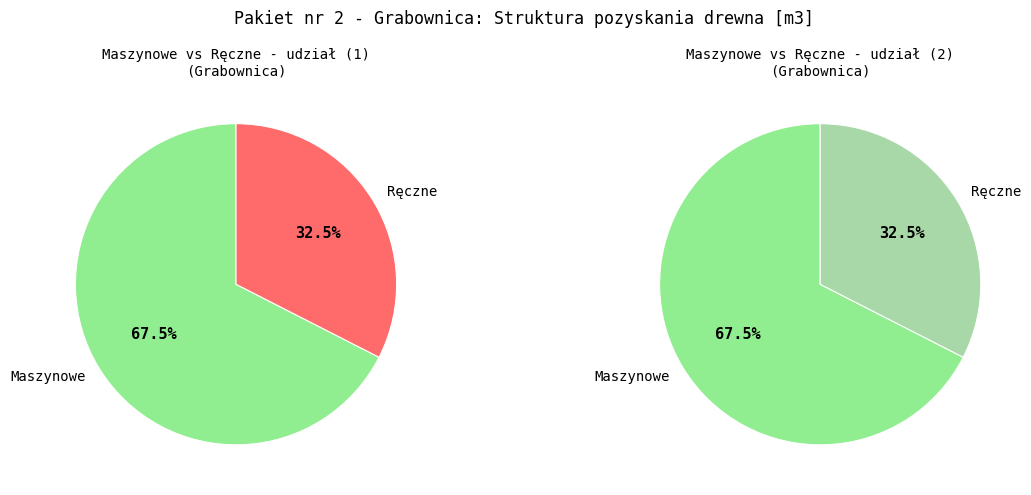

Between Pozyskanie maszynowe [m3] and Pozyskanie ręczne [m3], which is larger?

Pozyskanie maszynowe [m3]